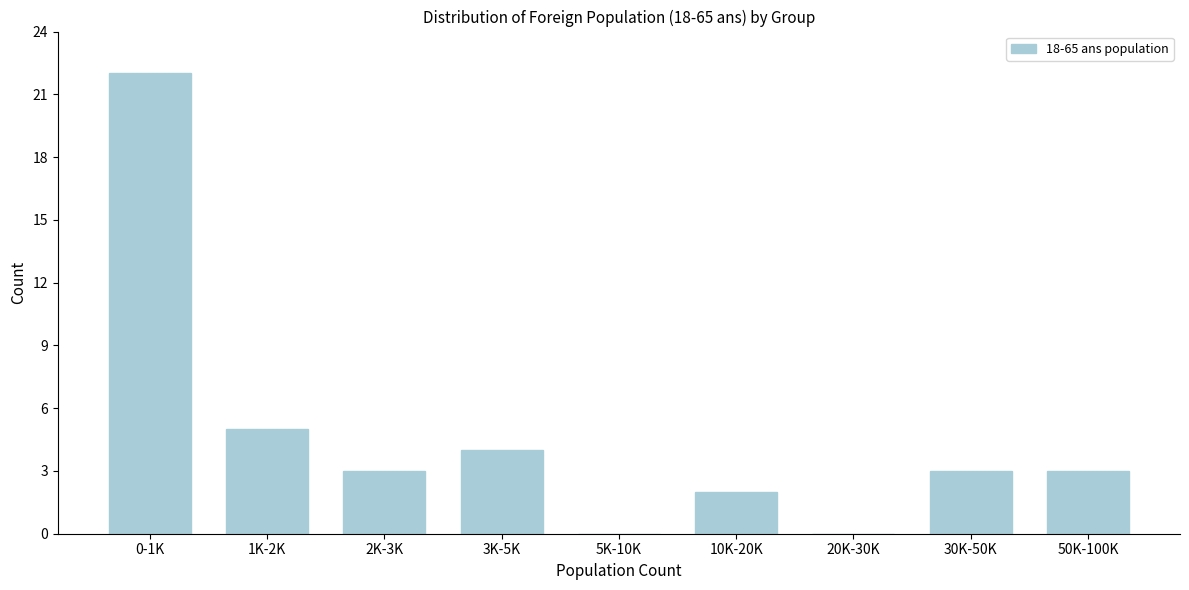

Reading left to right, transcribe all the data shown in this chart.

0-1K=22	1K-2K=5	2K-3K=3	3K-5K=4	5K-10K=0	10K-20K=2	20K-30K=0	30K-50K=3	50K-100K=3